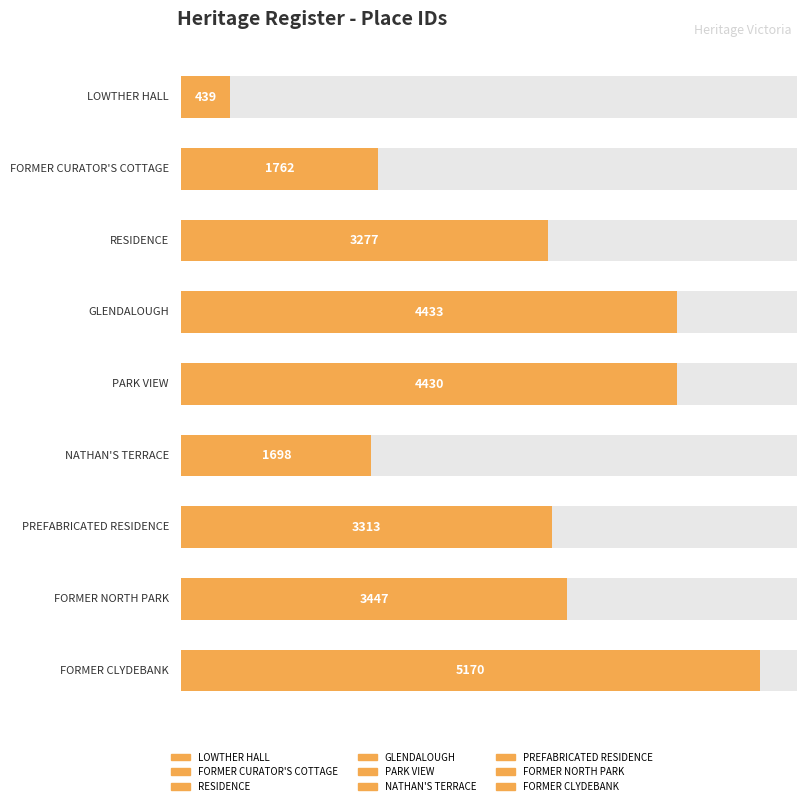

Which label corresponds to the smallest value in the chart?

LOWTHER HALL